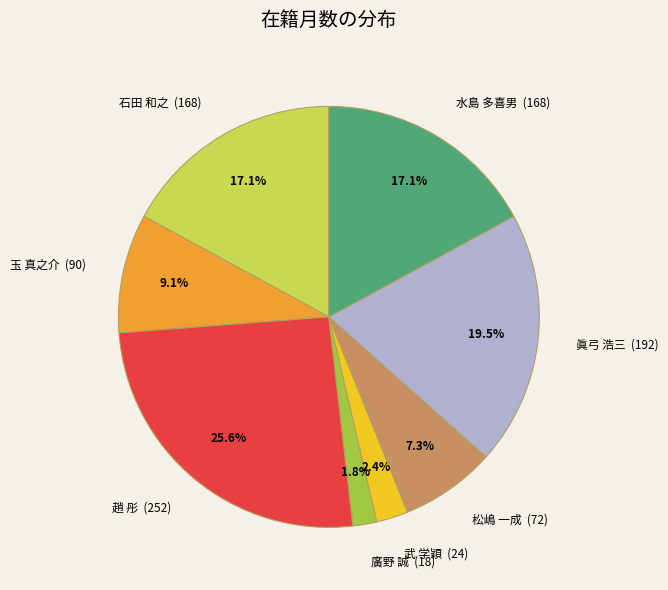

True or false: 武 学穎 accounts for 2% of the total.

True